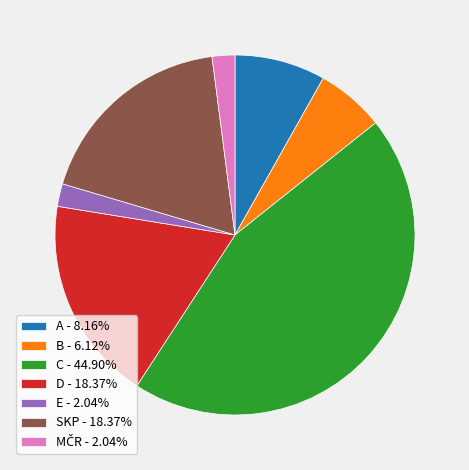

Count the number of slices in the pie.

7